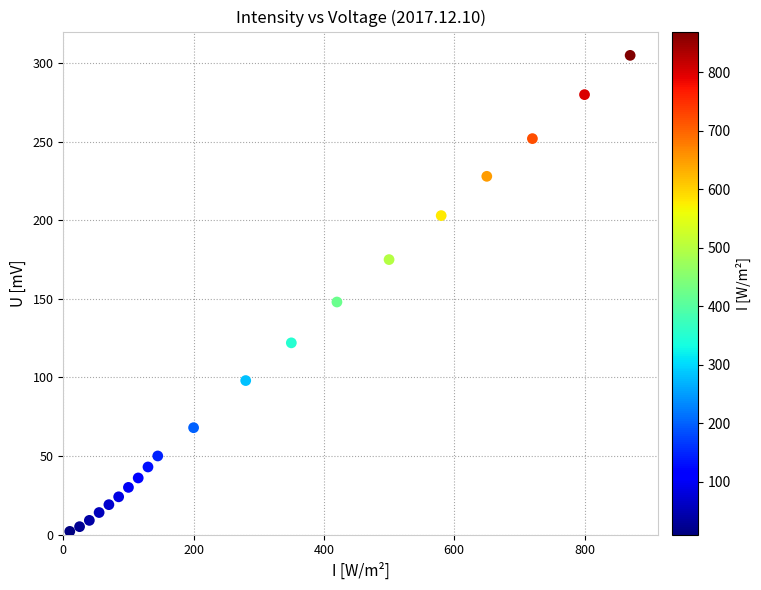

What is the range of X values (max minus min)?

860